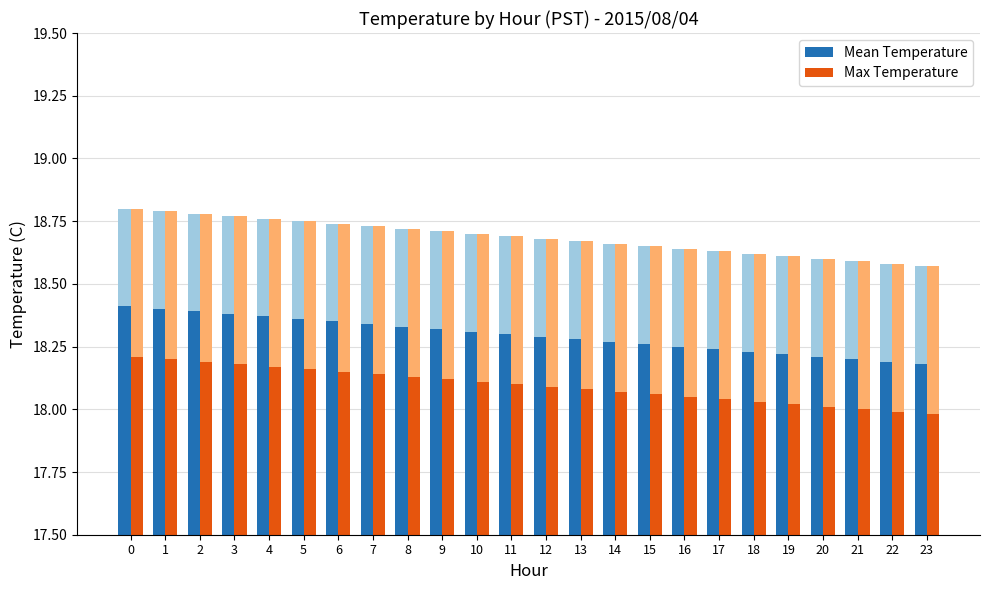

Does the chart contain any negative values?

No